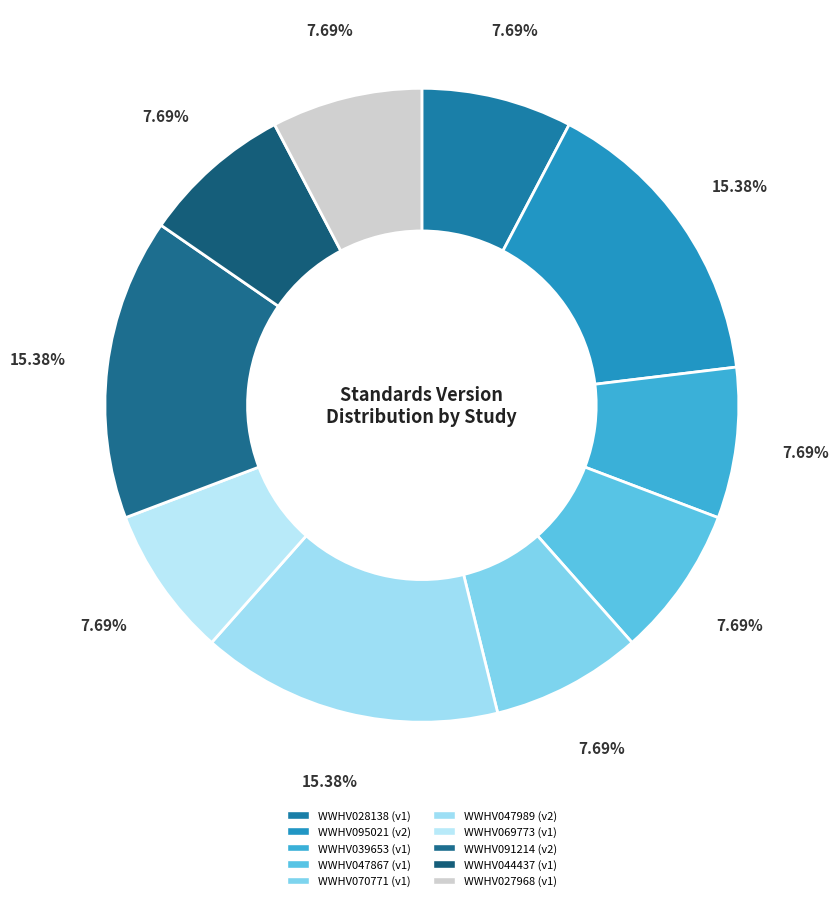

How many slices are in this pie chart?

10